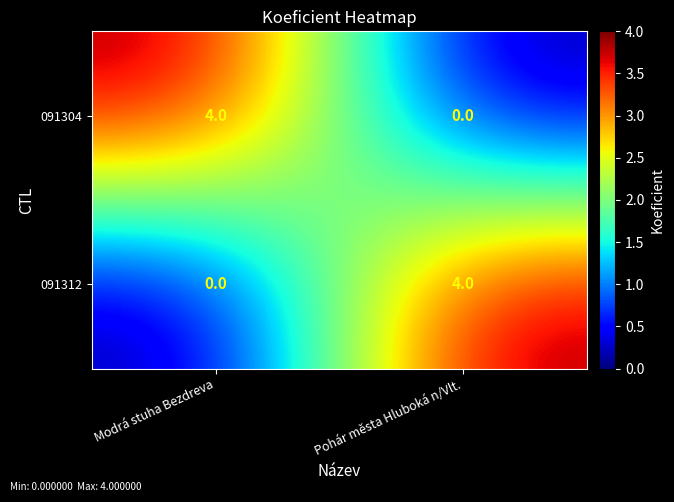

What is the sum of all 091304 values?

4